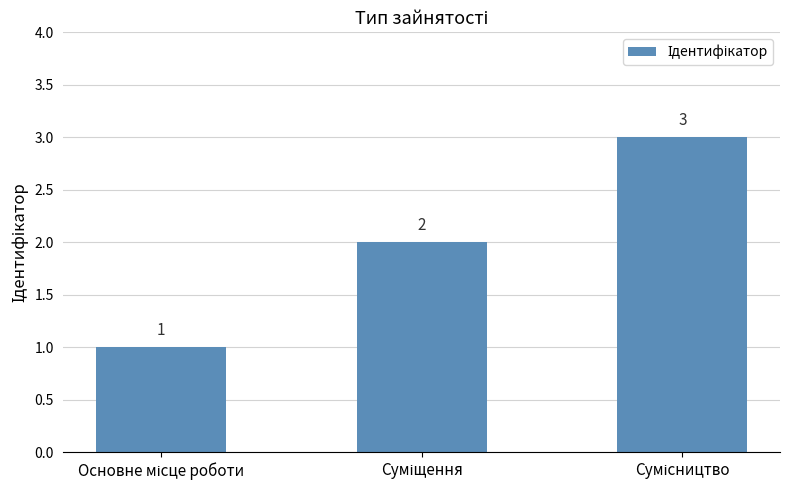

What is the value of the 2nd bar from the left?

2